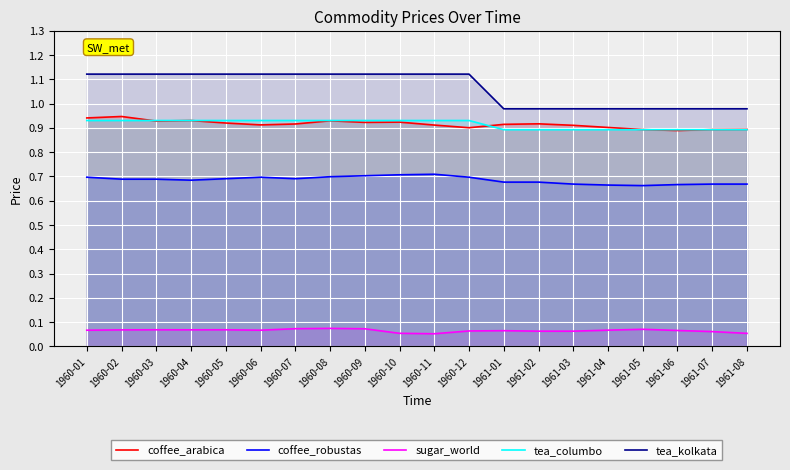

At which category is the sum across all series the highest?

1960-01